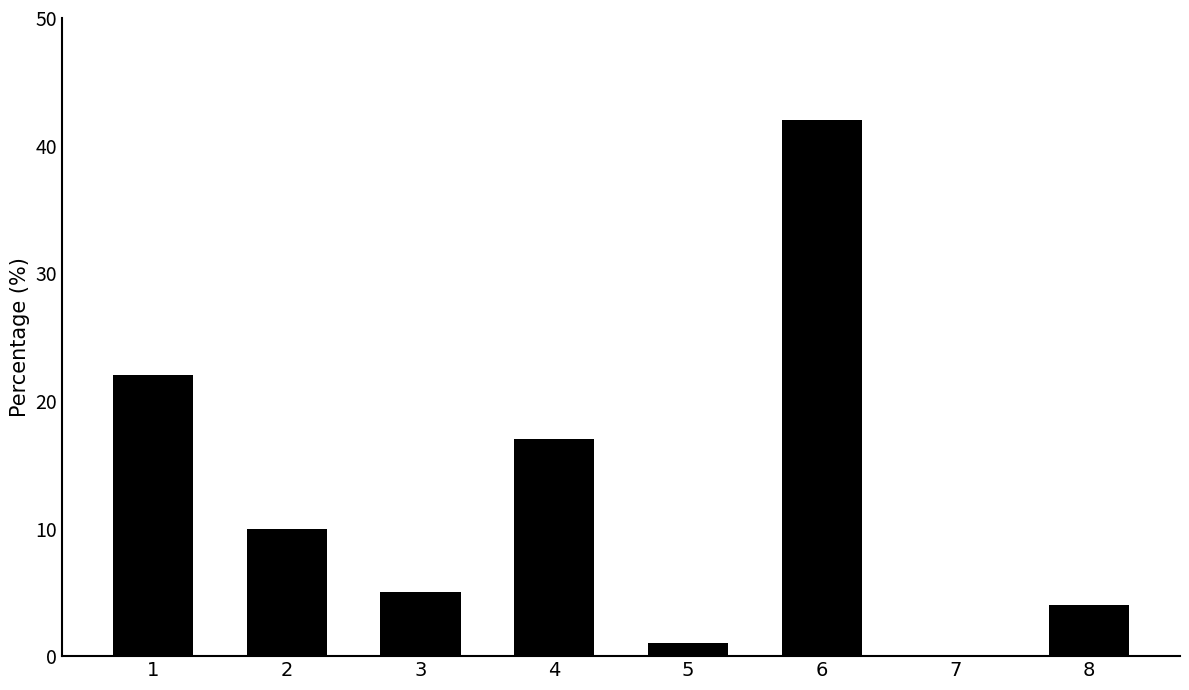

True or false: the data shows 42 at 6.

True